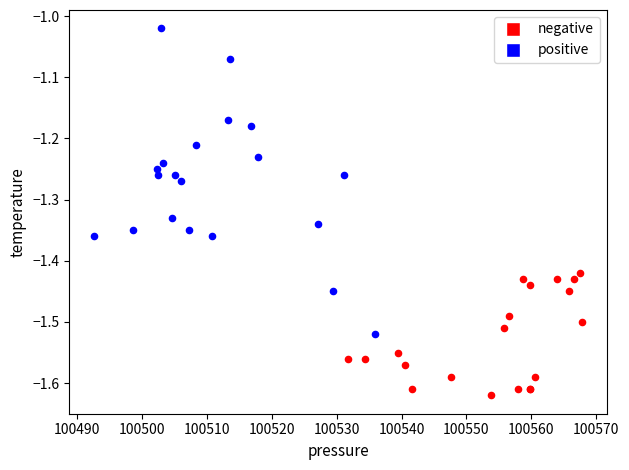

Which series reaches the minimum Y coordinate?

negative